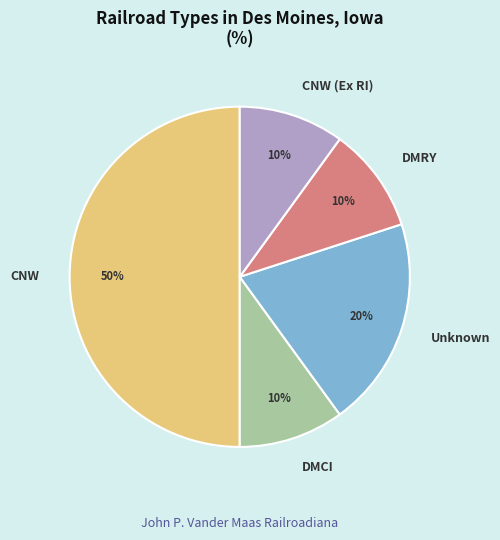

To the nearest percent, what percentage of the pie is DMCI?

10%